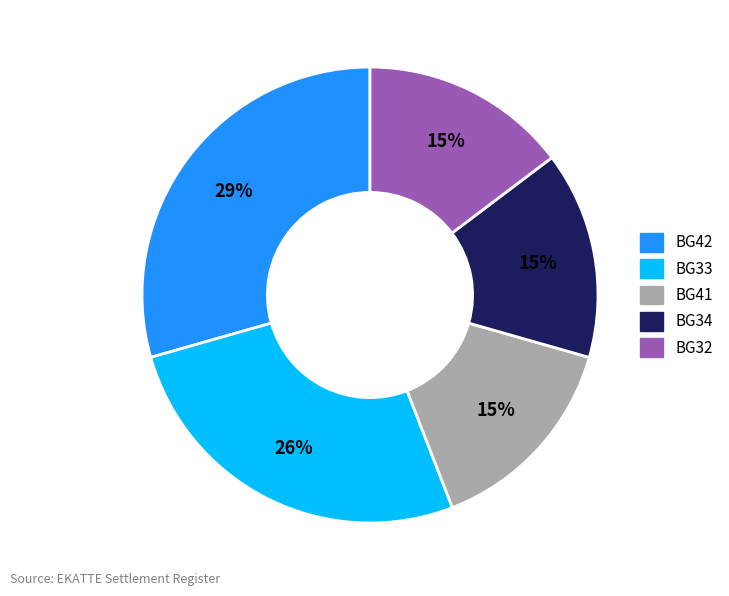

Does any single category account for the majority?

No